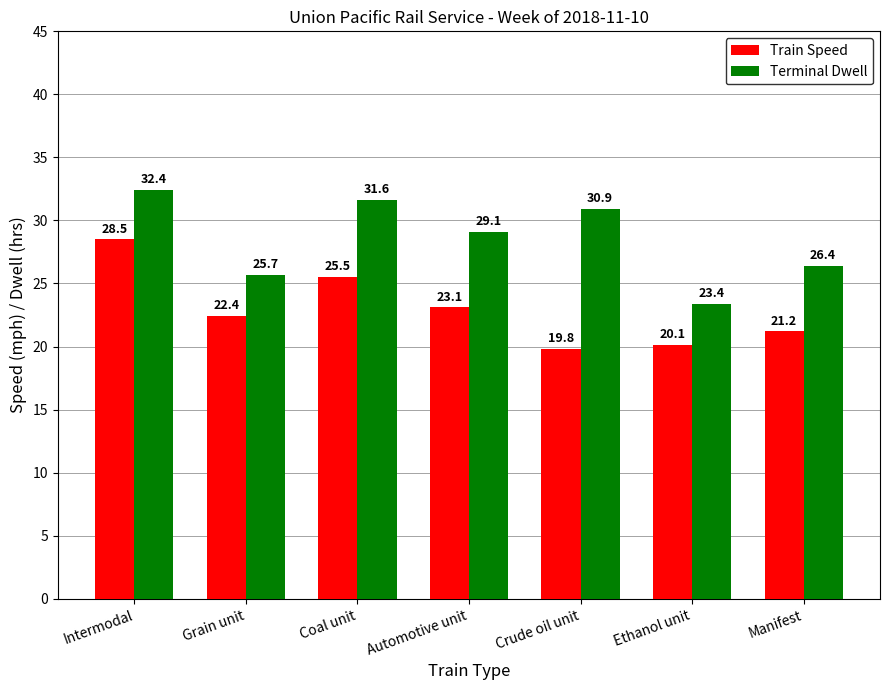

At which label does Terminal Dwell reach its peak?

Intermodal